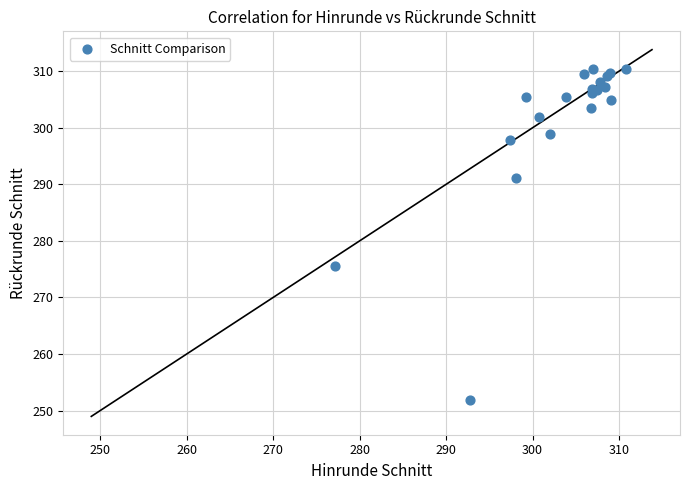

What Y value in the scatter plot is closest to 281?

275.5